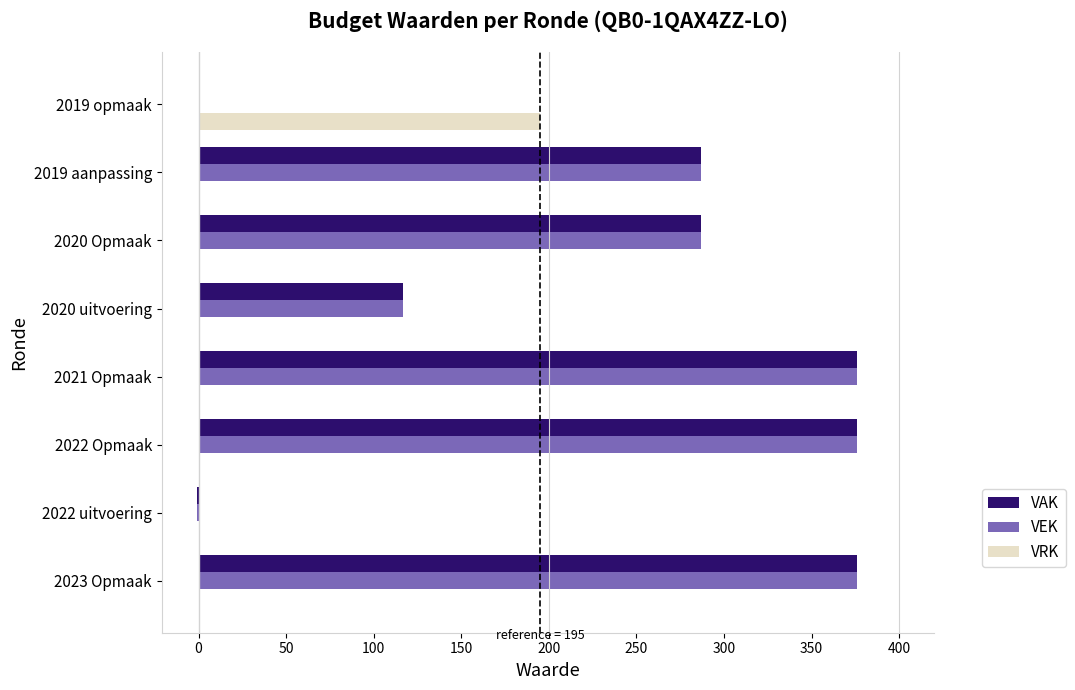

What is the total value across all series at 2020 Opmaak?

574